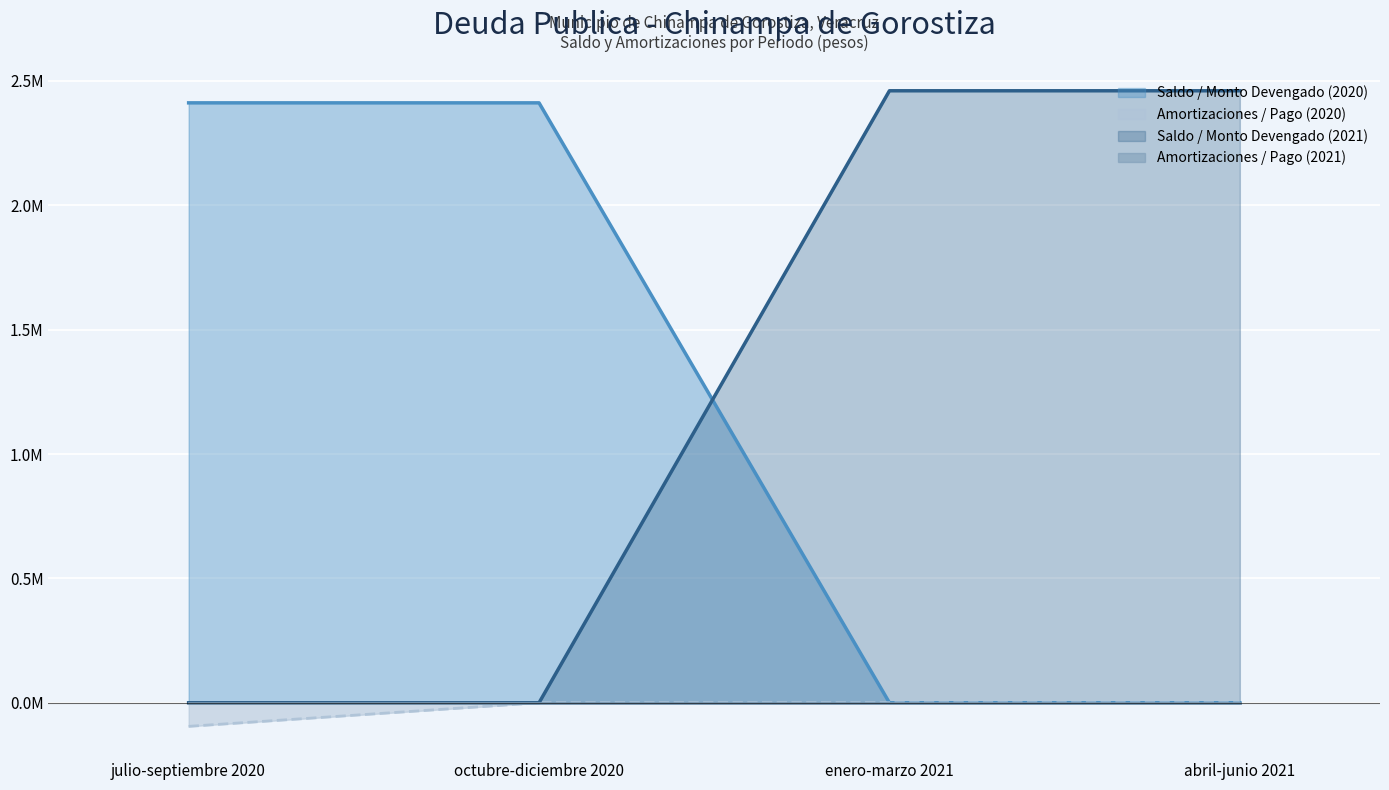

What is the sum of all Saldo / Monto Devengado (2021) values?

4921022.6